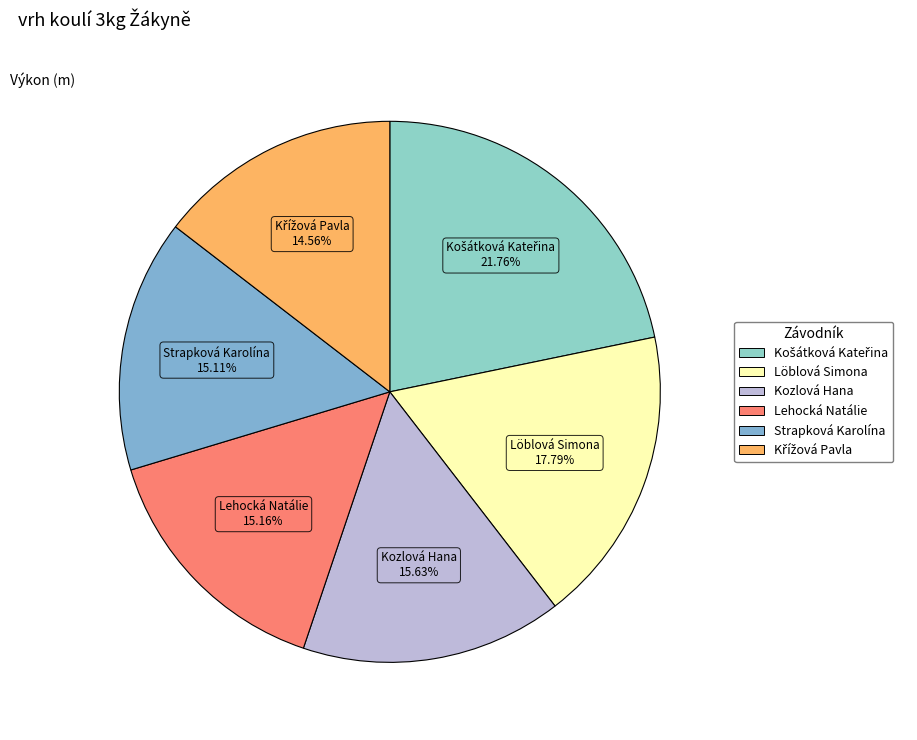

True or false: Strapková Karolína accounts for 15% of the total.

True